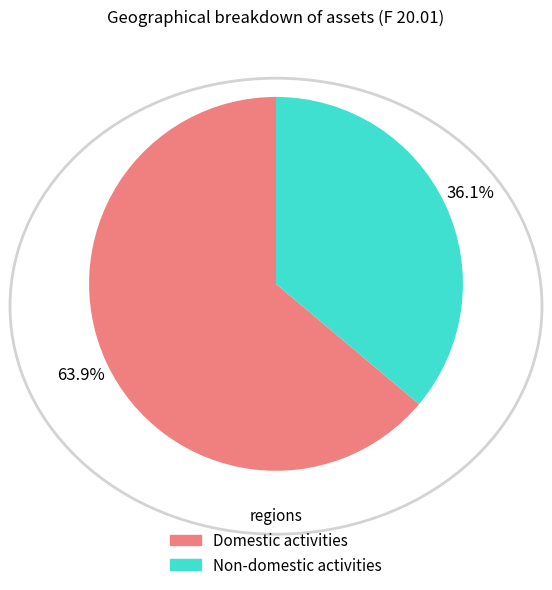

Approximately how many times larger is the value at Domestic activities compared to Non-domestic activities?

1.8